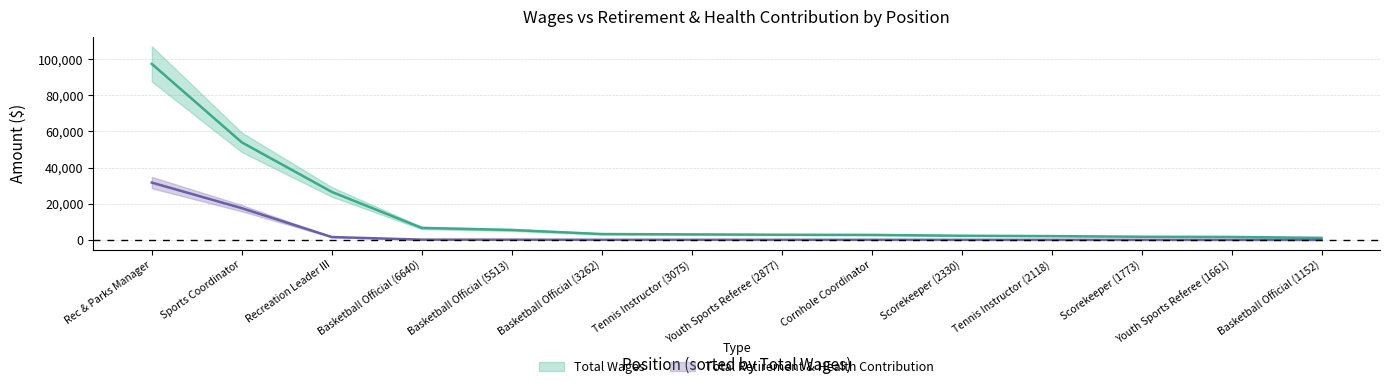

Which series has the widest spread of values?

Total Wages